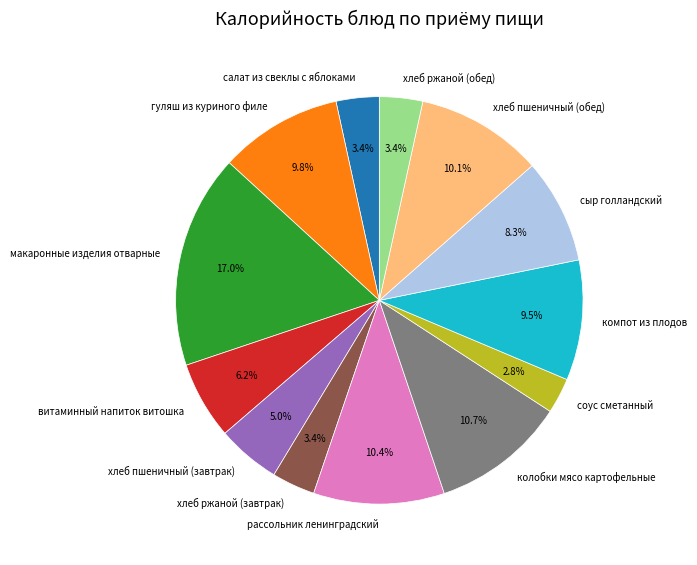

To the nearest percent, what is the combined percentage of гуляш из куриного филе and хлеб ржаной (завтрак)?

13%